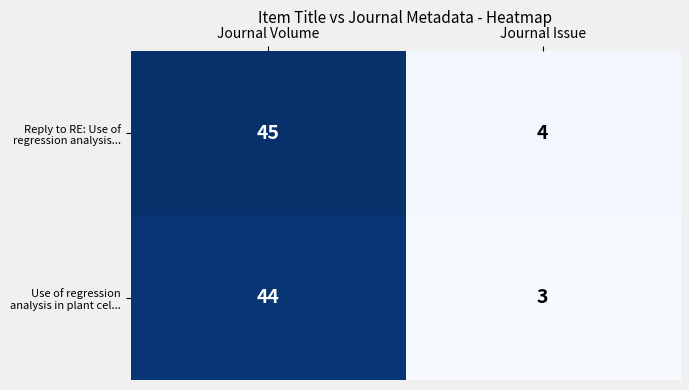

Which label corresponds to the smallest value in the chart?

Journal Issue